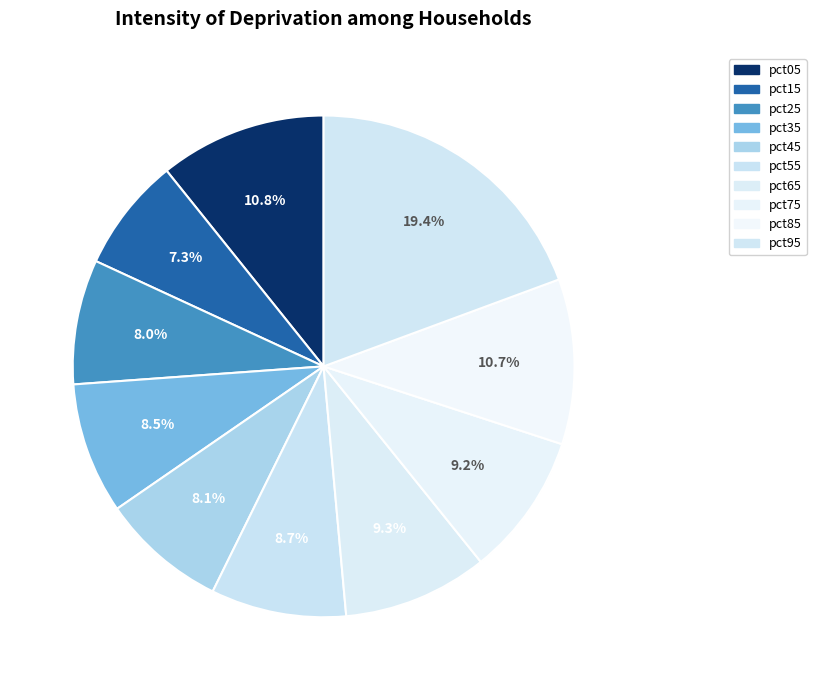

True or false: pct65 accounts for 9% of the total.

True